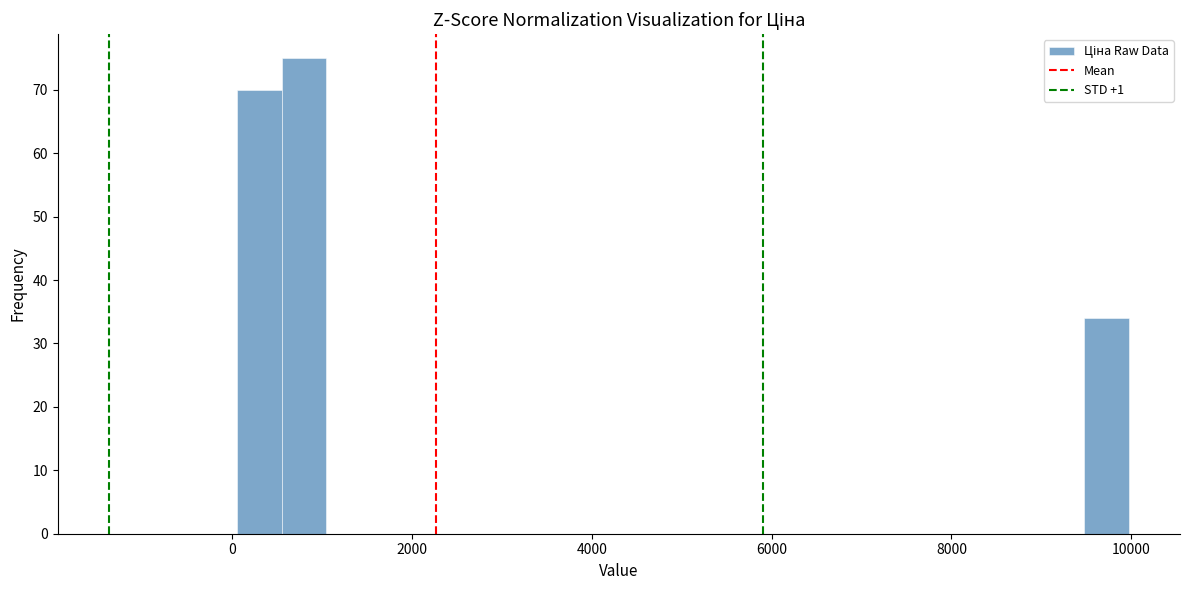

Read against the x-axis, roughly where is the centre of the tallest bar?

800